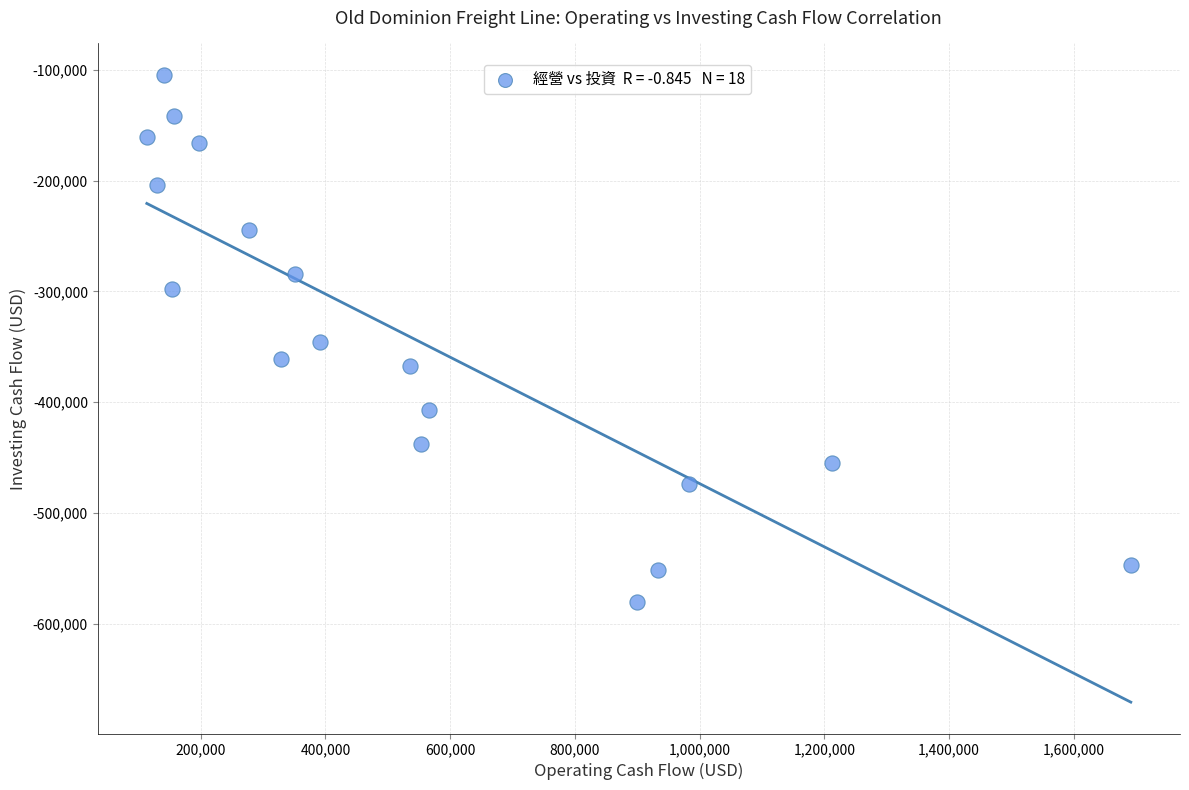

What is the range of Y values (max minus min)?

476094